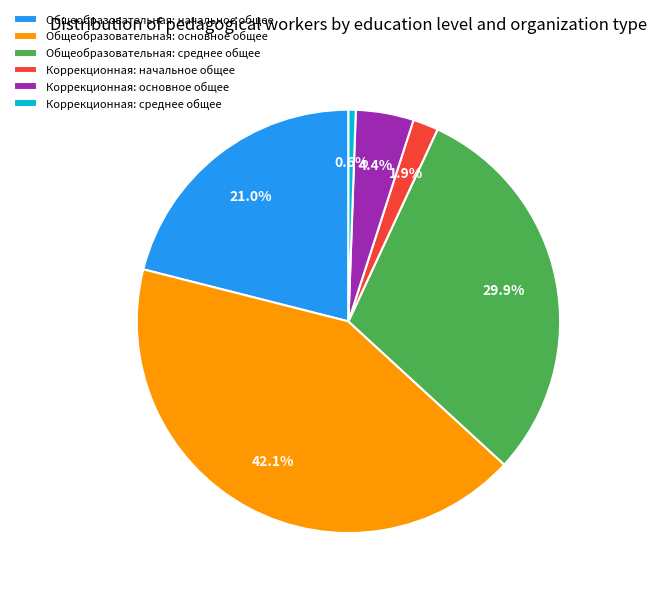

To the nearest percent, what portion does Коррекционная: среднее общее represent?

1%